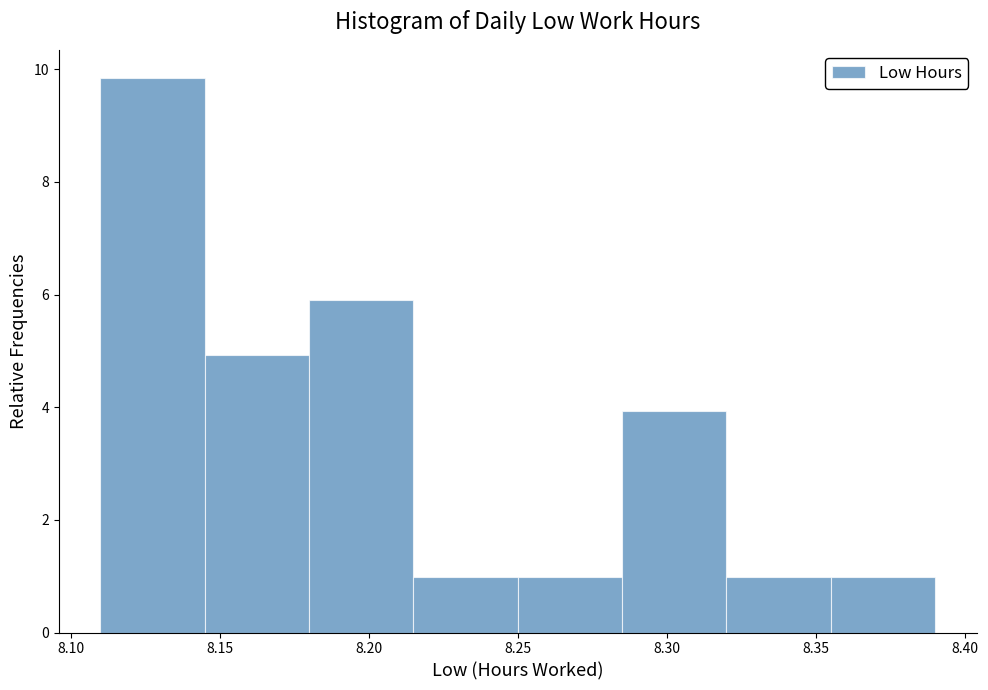

Reading left to right, list every bar in this chart as the range it spans on the x-axis followed by its height. The values are not printed on the chart, so give them approximately, as read against the axis.

8.110 to 8.145: 9.8
8.145 to 8.180: 5.0
8.180 to 8.215: 6.0
8.215 to 8.250: 1.0
8.250 to 8.285: 1.0
8.285 to 8.320: 4.0
8.320 to 8.355: 1.0
8.355 to 8.390: 1.0